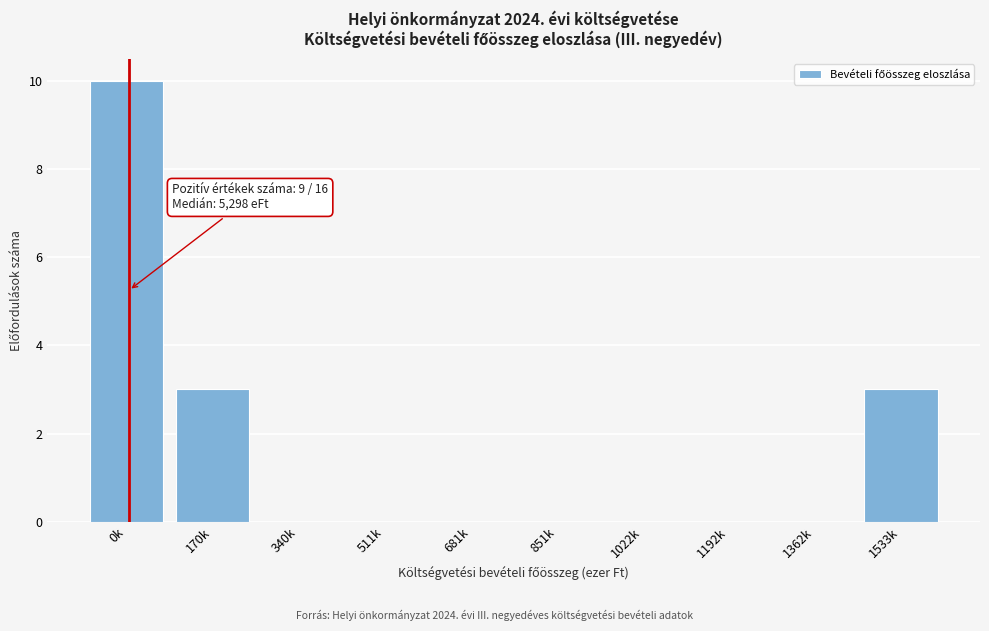

Reading left to right, list all the values displayed in this chart.

0k=10	170k=3	340k=0	511k=0	681k=0	851k=0	1022k=0	1192k=0	1362k=0	1533k=3